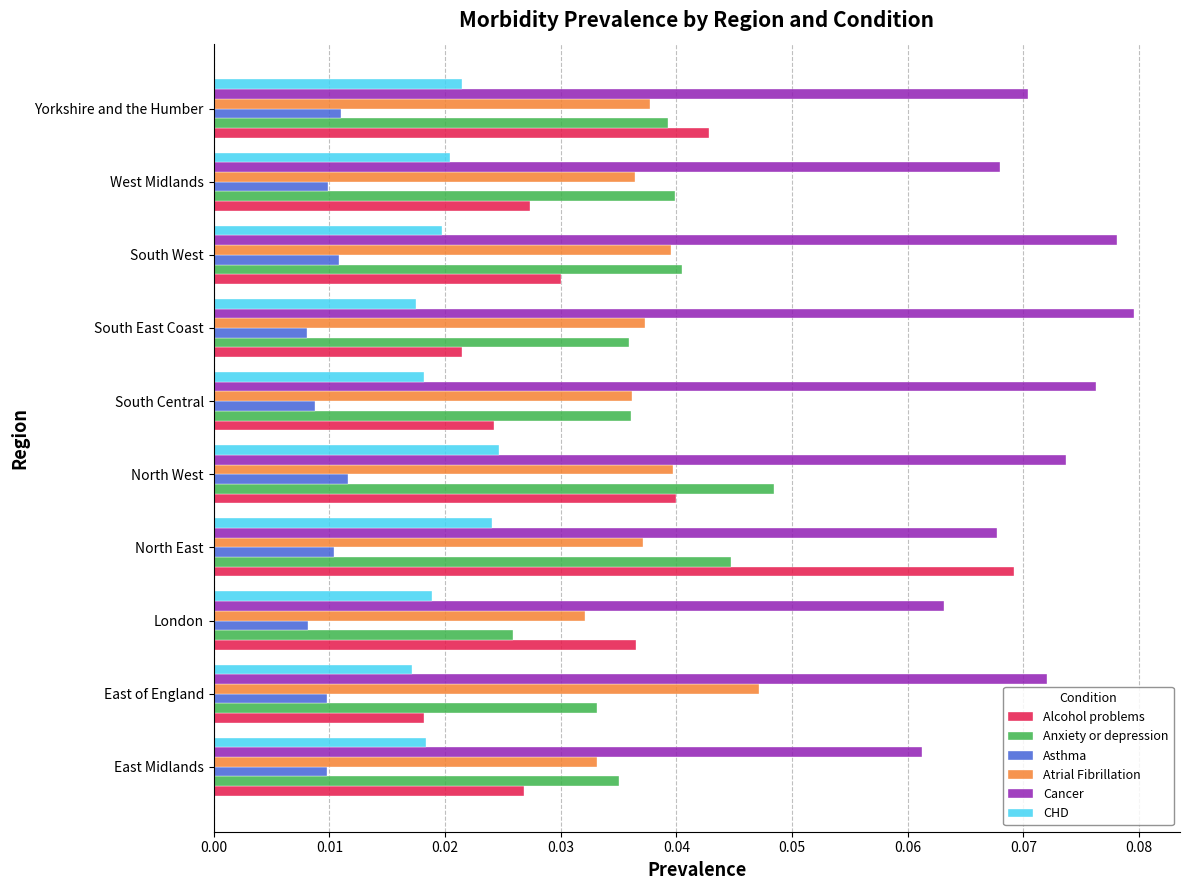

At which category is the sum across all series the highest?

North East